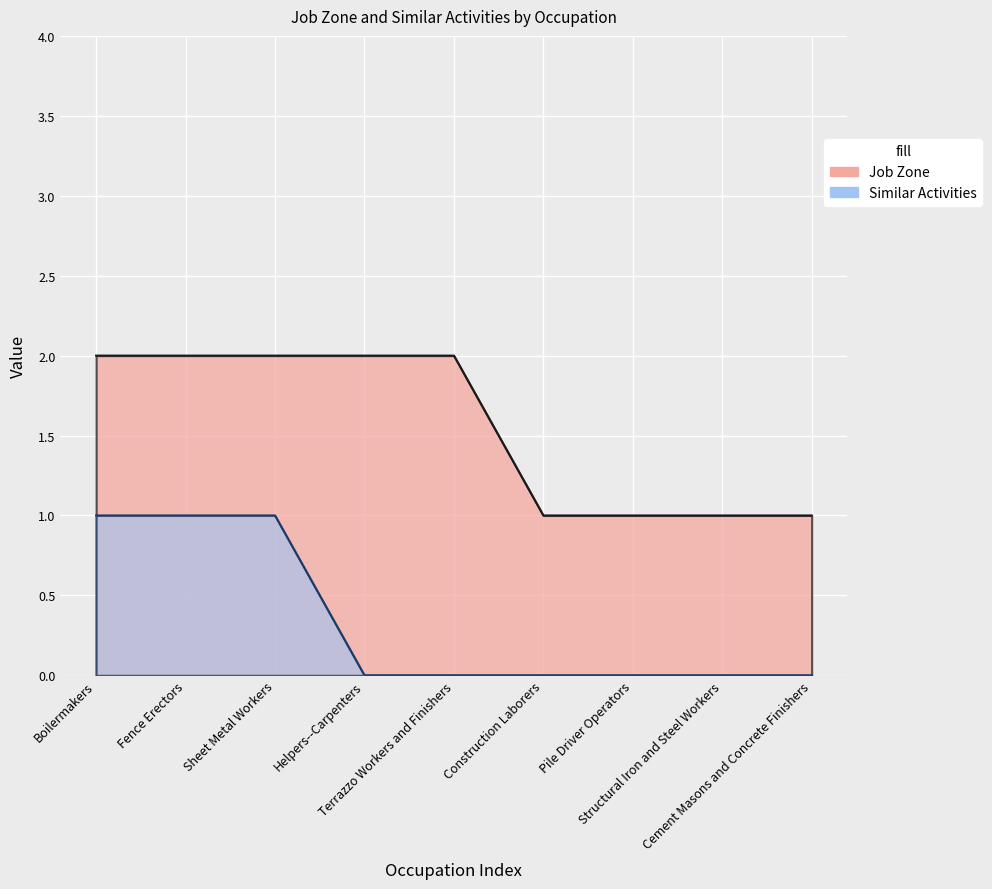

What is the approximate value of Similar Activities at Fence Erectors?

1